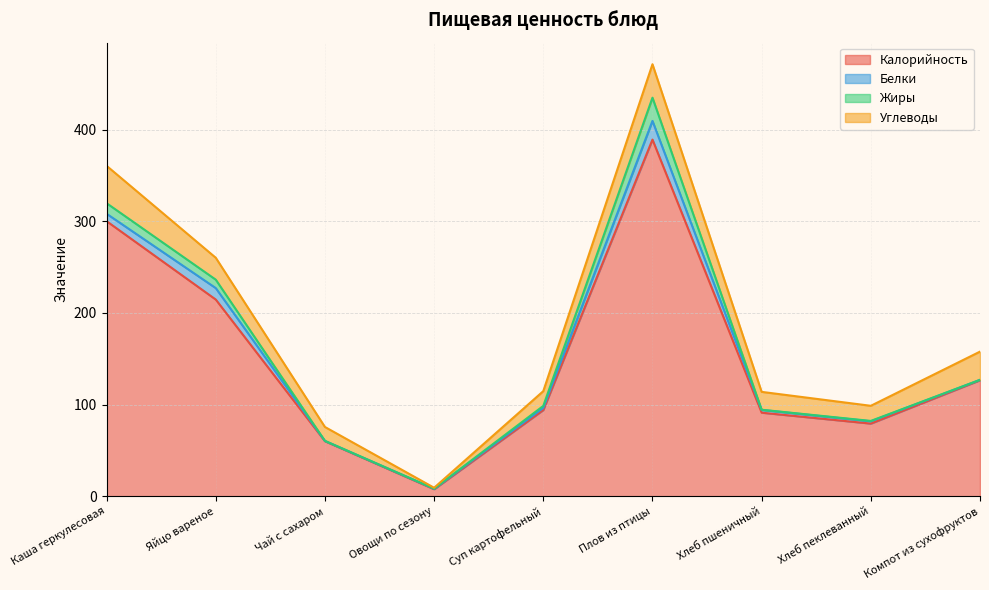

The value of Калорийность at Каша геркулесовая is 161.2. True or false?

False